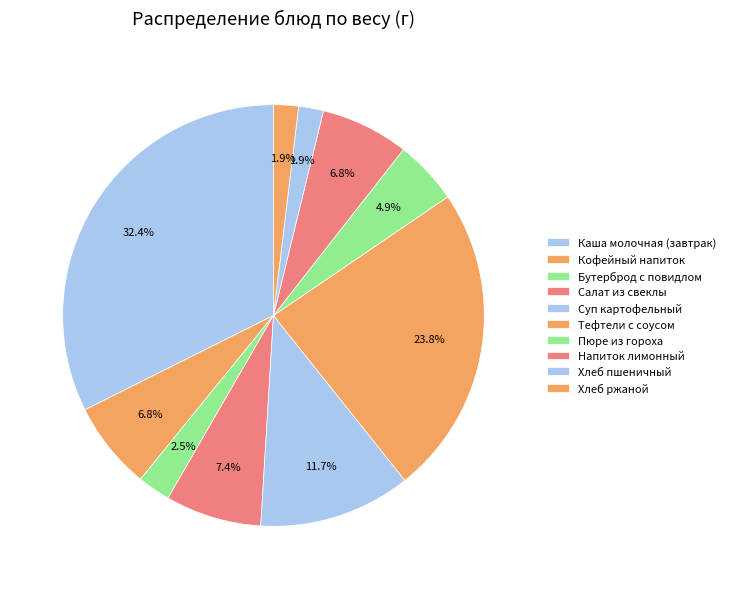

To the nearest percent, what is the difference between the Суп картофельный and Хлеб ржаной slice percentages?

10%